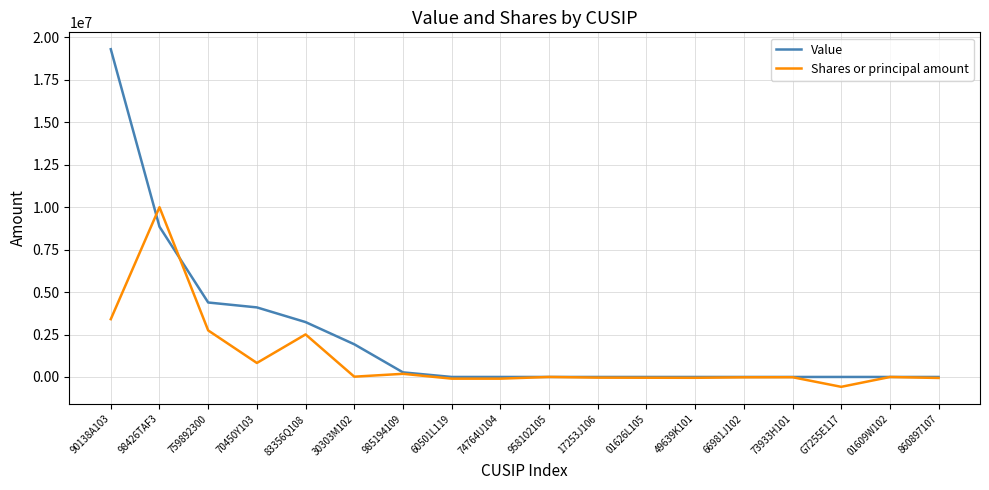

Where is Value nearest to the value 9654309?

98426TAF3